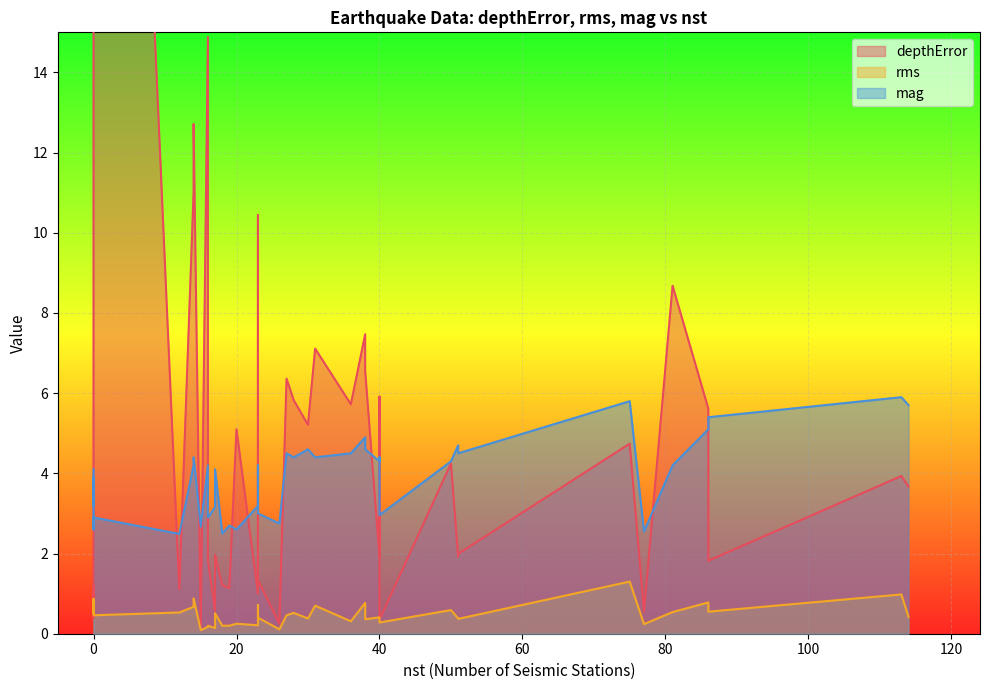

What is the approximate value of depthError at 51?

1.9